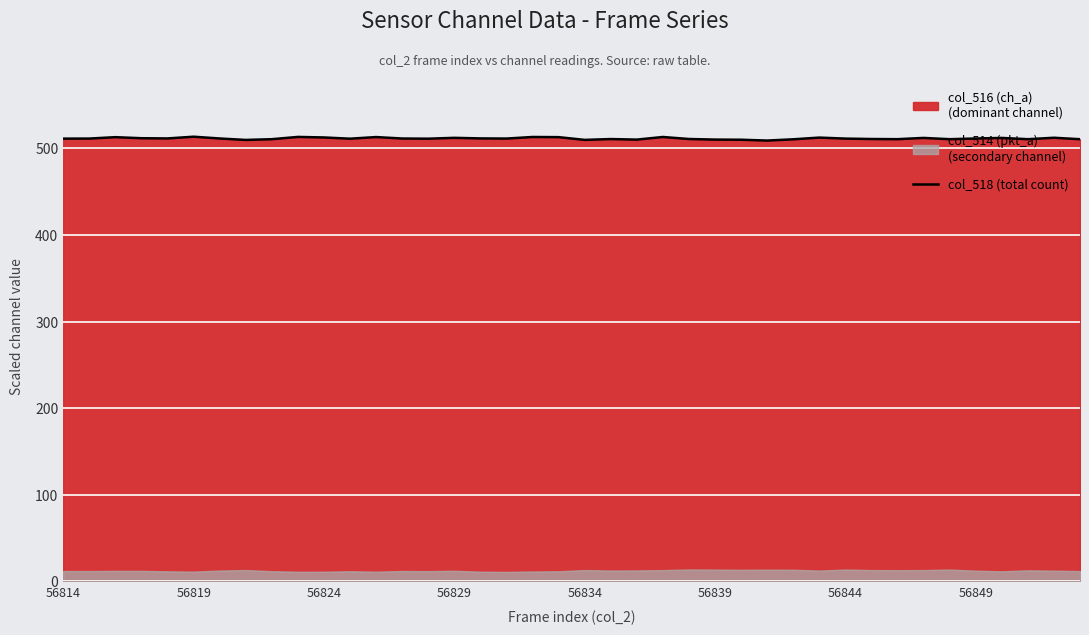

What is the minimum value for col_518 (total count)?

509.0